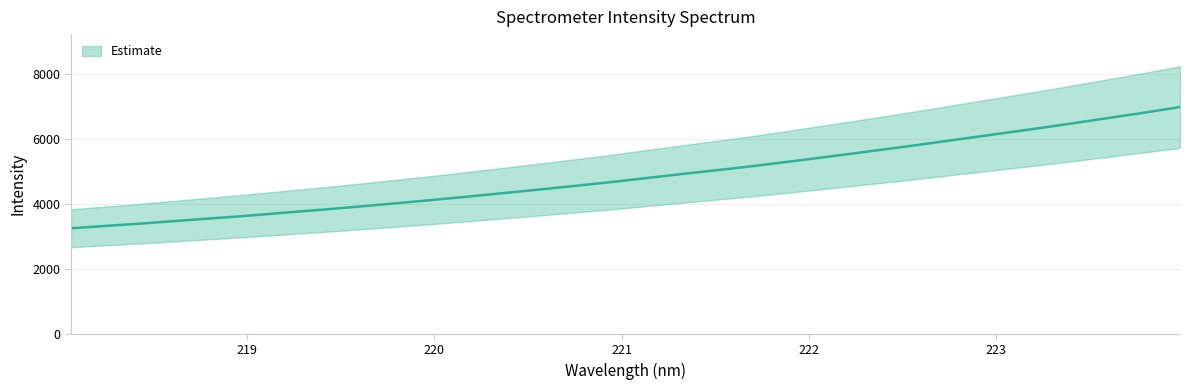

List the labels in order of value, smallest first.

218.0596, 218.2508, 218.442, 218.6332, 218.8244, 219.0156, 219.2067, 219.3979, 219.589, 219.7801, 219.9712, 220.1623, 220.3533, 220.5444, 220.7354, 220.9264, 221.1174, 221.3083, 221.4993, 221.6902, 221.8812, 222.0721, 222.263, 222.4538, 222.6447, 222.8355, 223.0264, 223.2172, 223.408, 223.5987, 223.7895, 223.9802